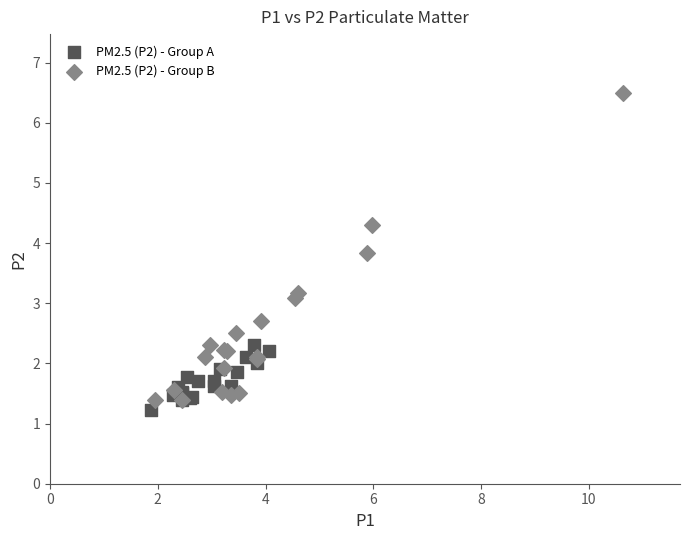

Which series has the widest spread of Y values?

PM2.5 (P2) - Group B